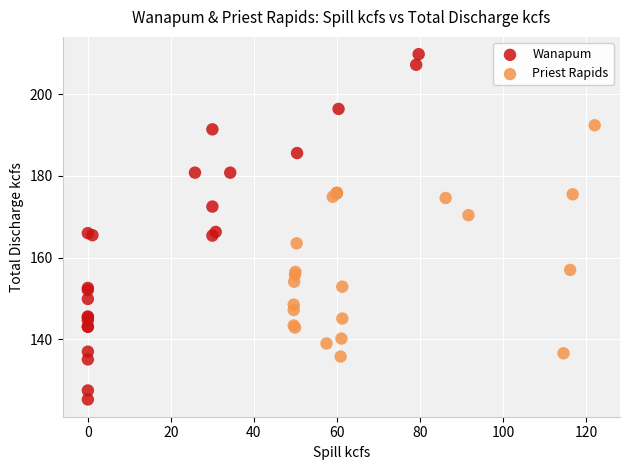

What are all the series names shown in the legend?

Wanapum, Priest Rapids